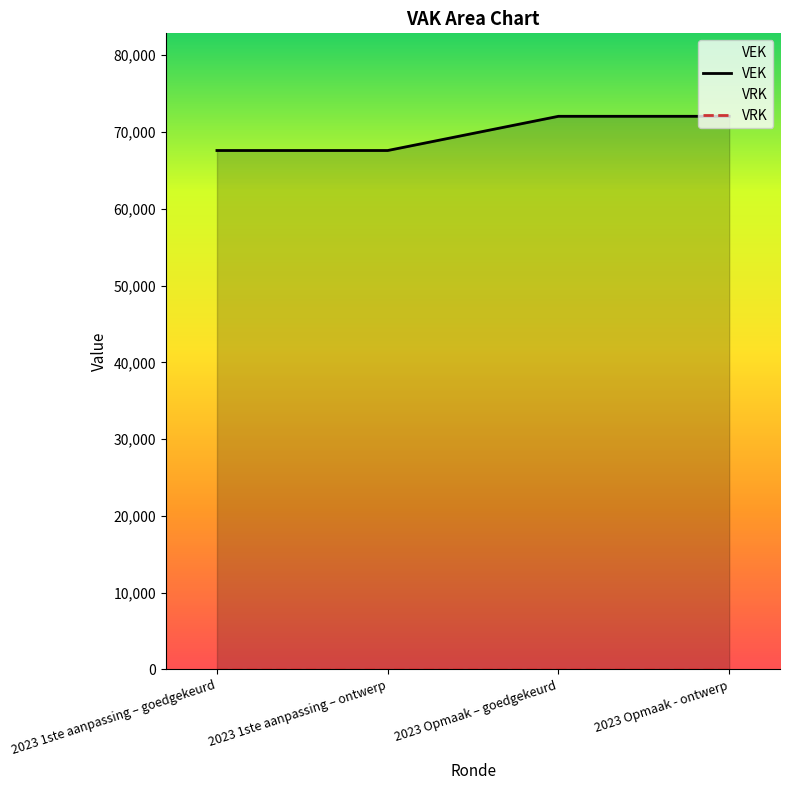

True or false: there are more than 2 points higher than both neighbors.

False